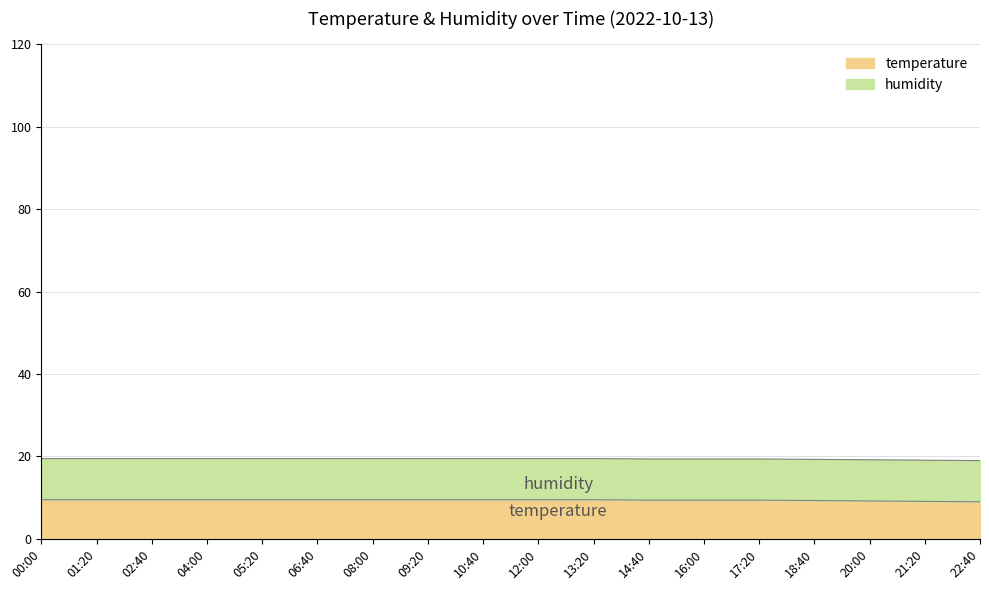

What position from the left is 02:40?

3